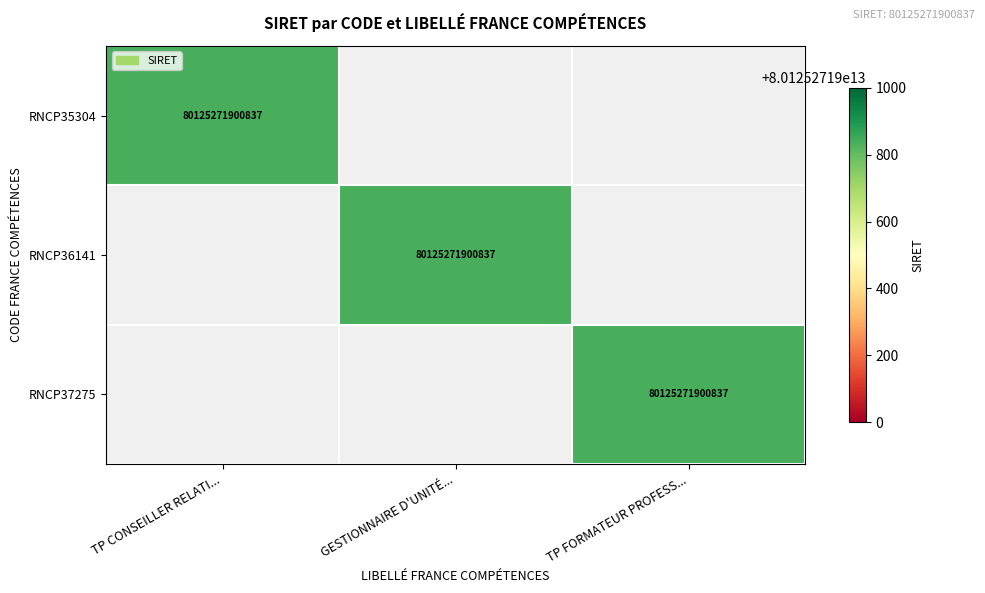

Is it true that RNCP36141 equals 44674681186685 at GESTIONNAIRE D'UNITÉ...?

False